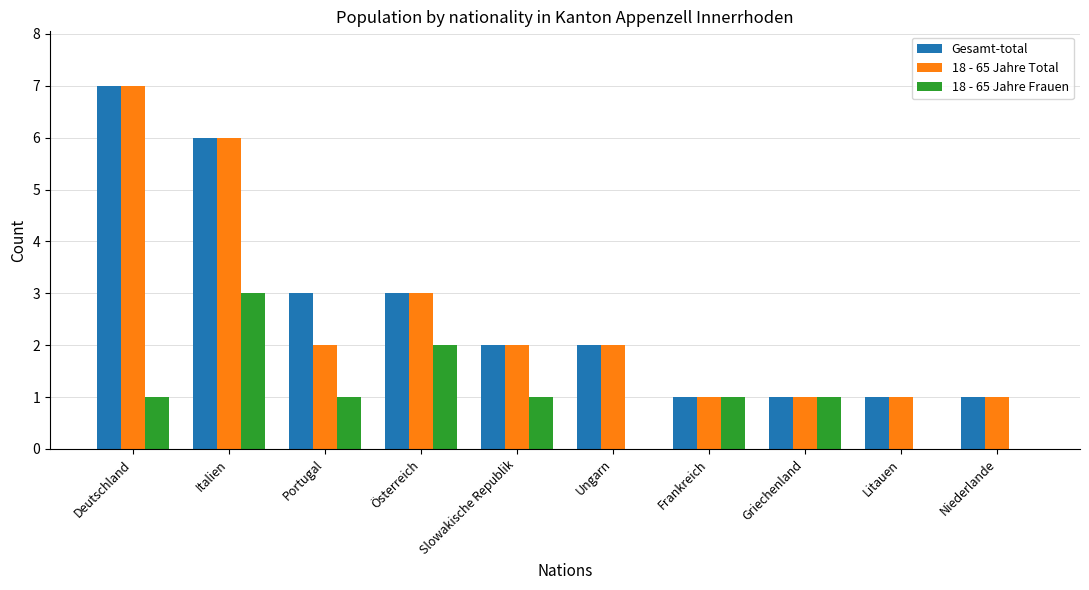

Between Portugal and Niederlande, which series saw the biggest shift?

Gesamt-total